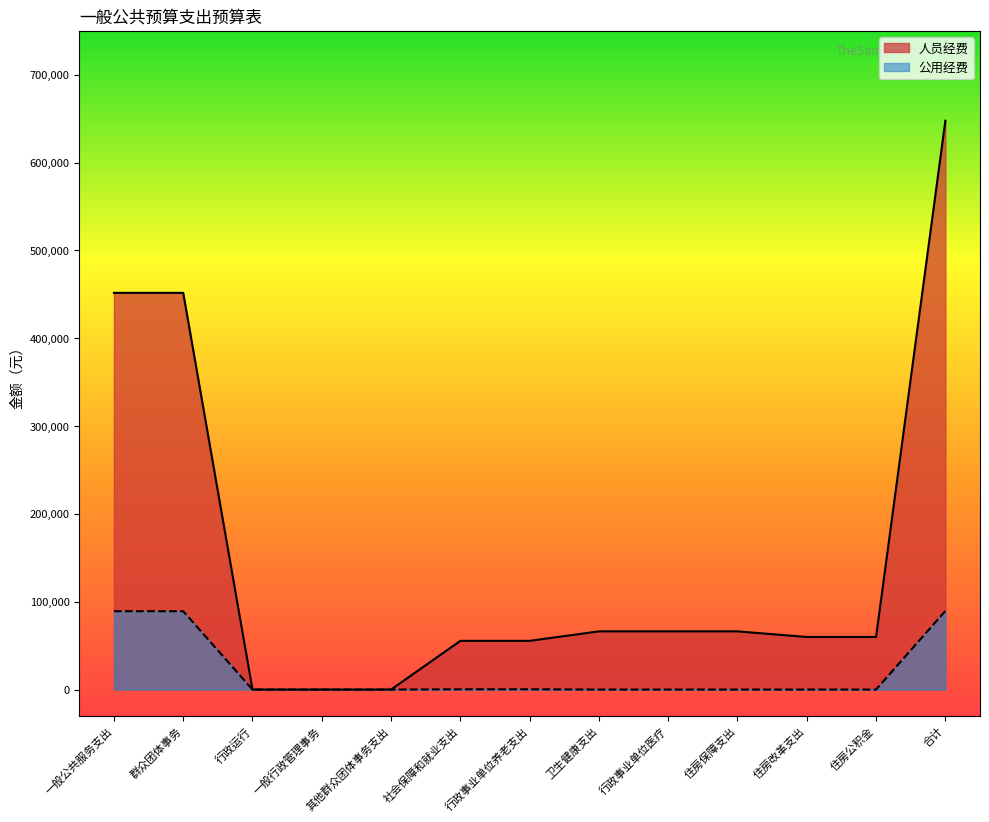

The value of 人员经费 at 行政运行 is 208762. True or false?

False